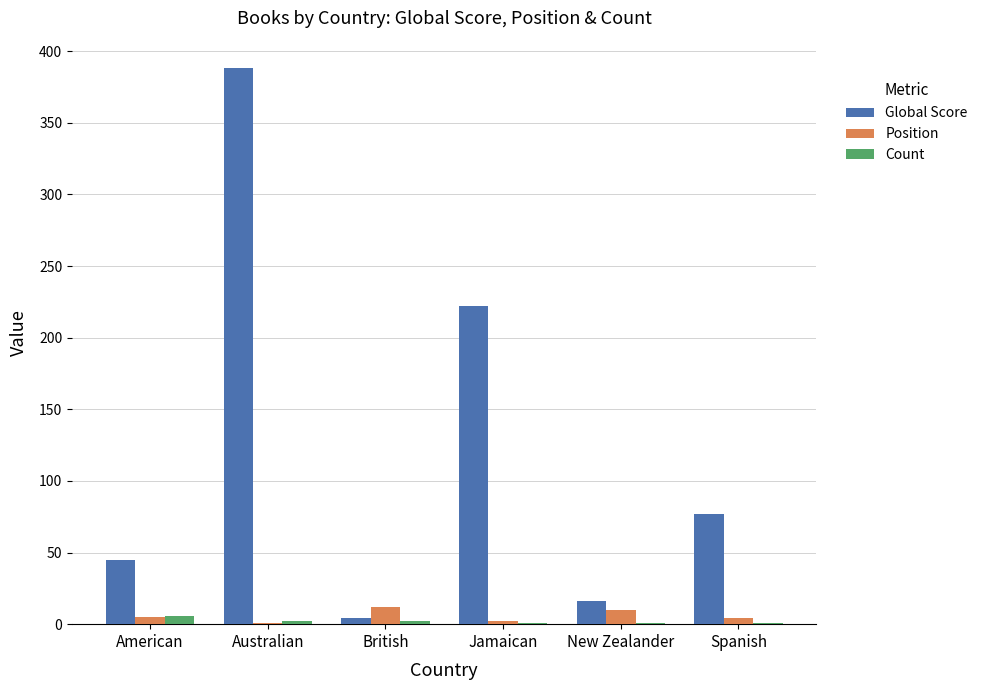

How many groups of bars are there?

6